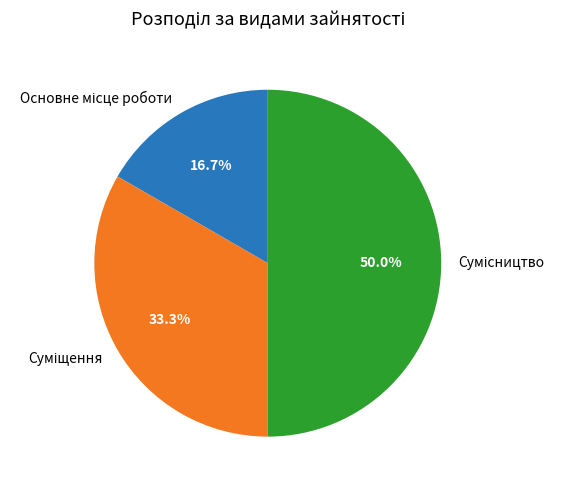

What is the largest slice in the pie chart?

Сумісництво